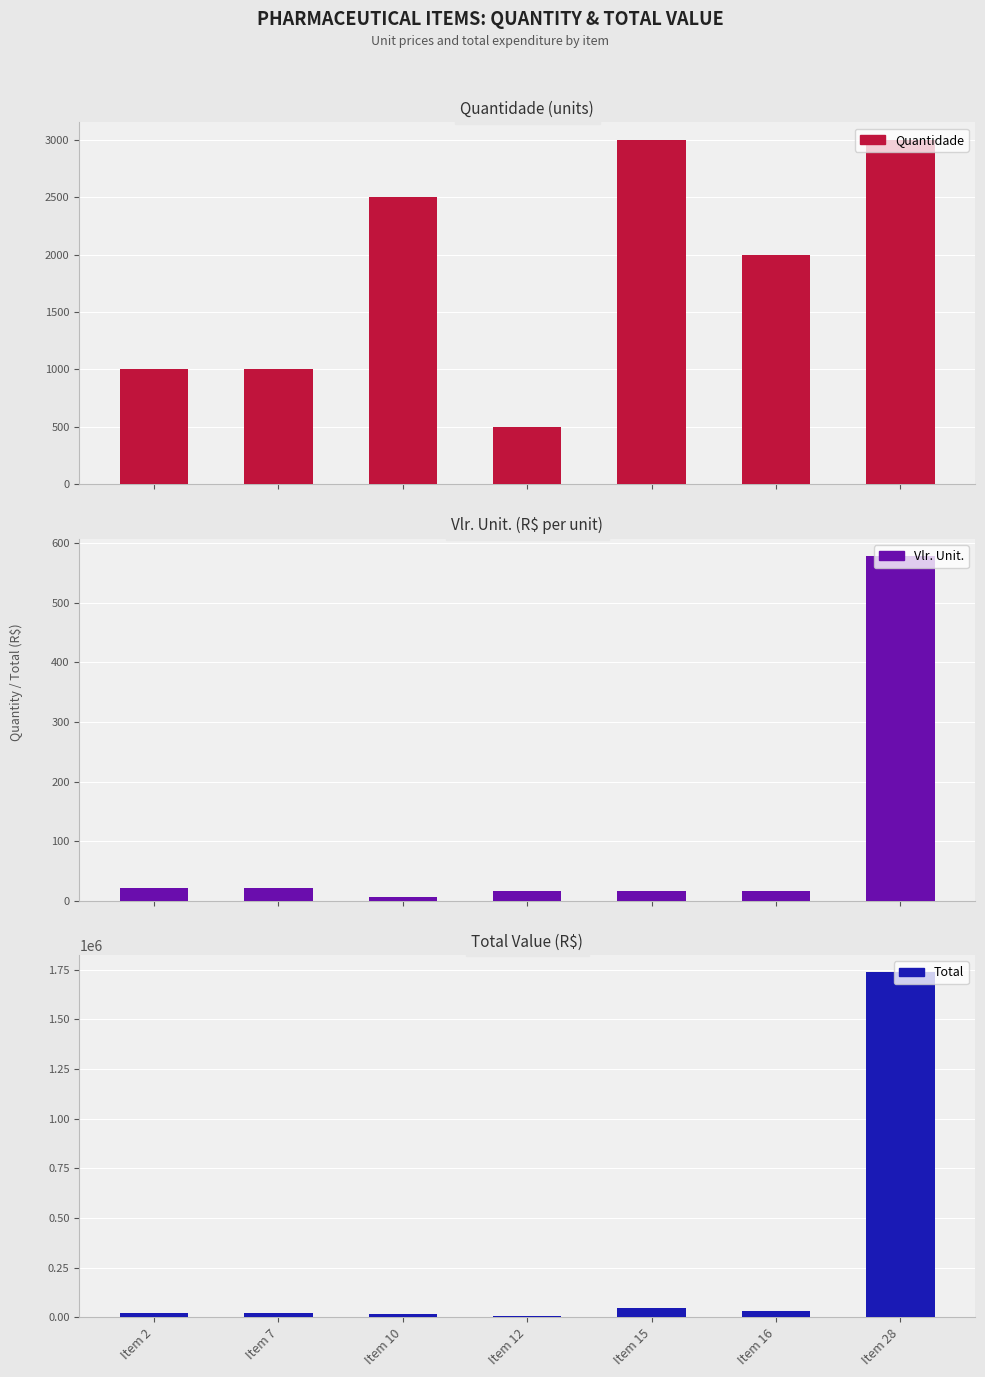

What is the lowest value of the Total series?

8109.5